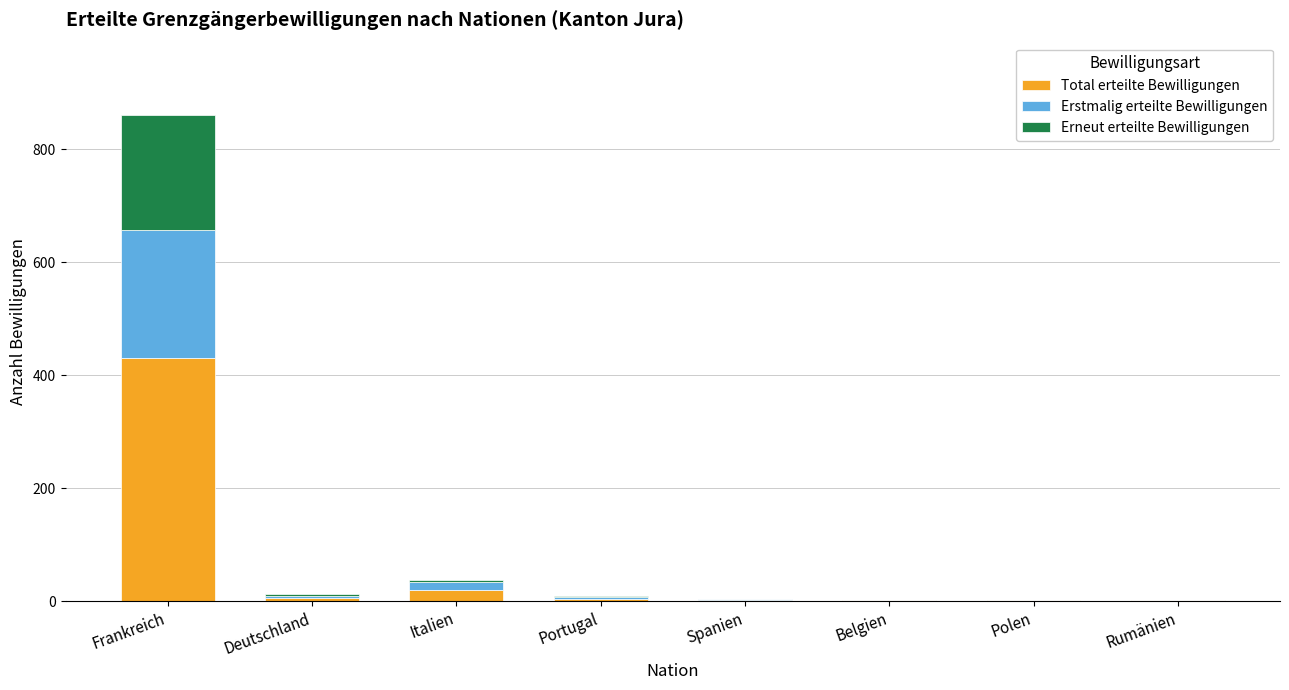

What is the sum of all Total erteilte Bewilligungen values?

464